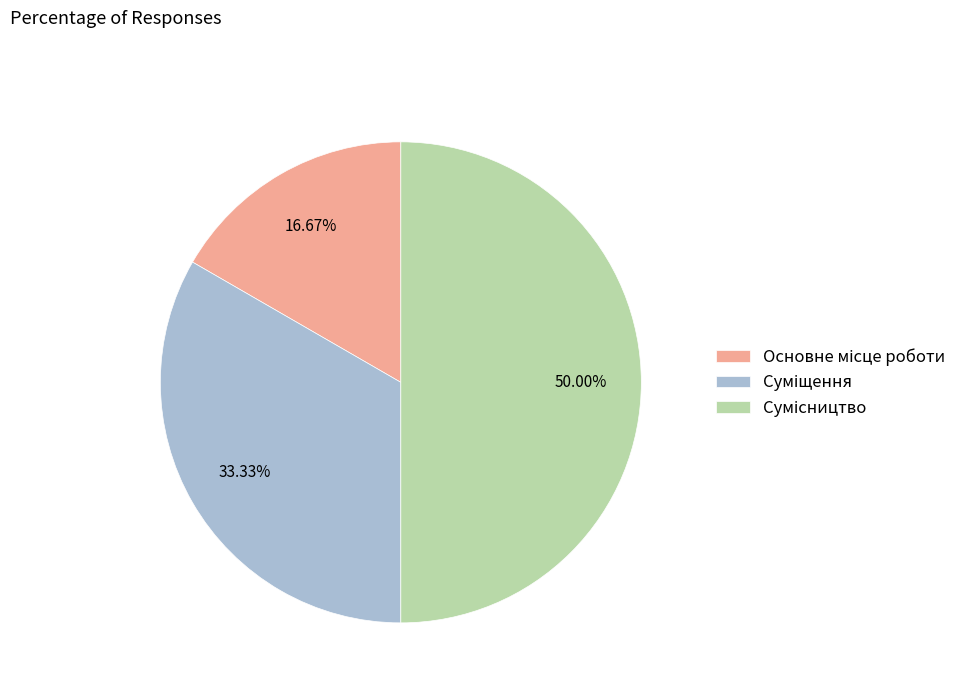

Which category has the biggest portion of the pie?

Сумісництво